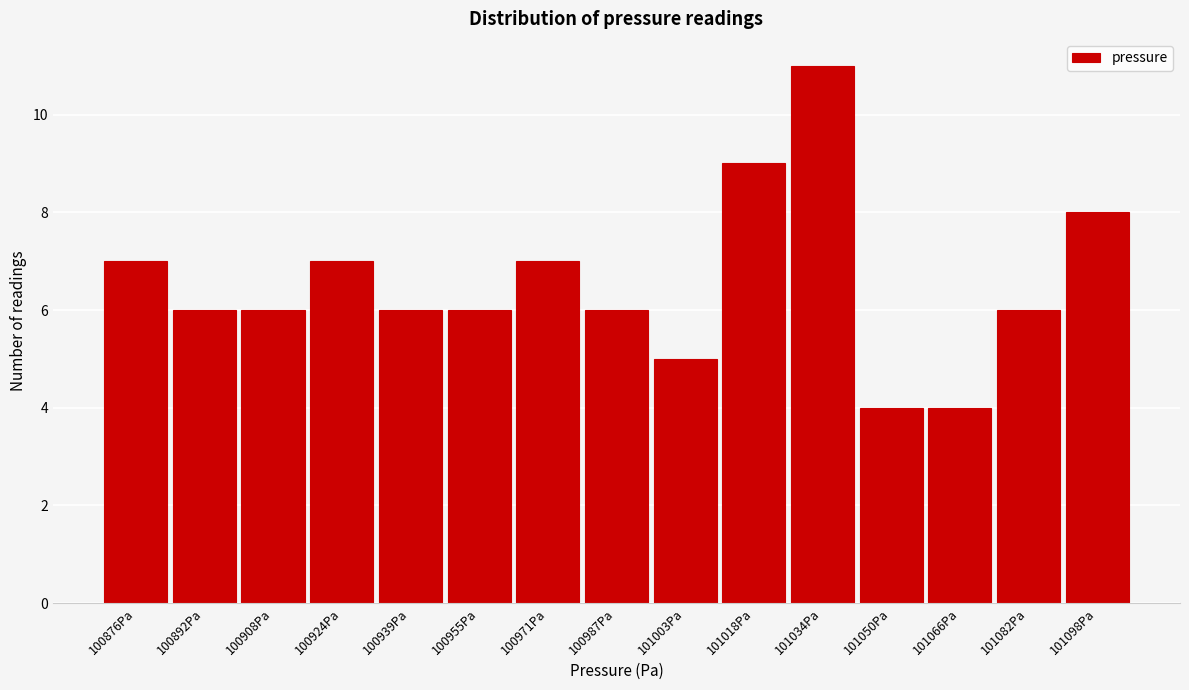

Reading right to left, what are all the values shown in this chart?

8	6	4	4	11	9	5	6	7	6	6	7	6	6	7